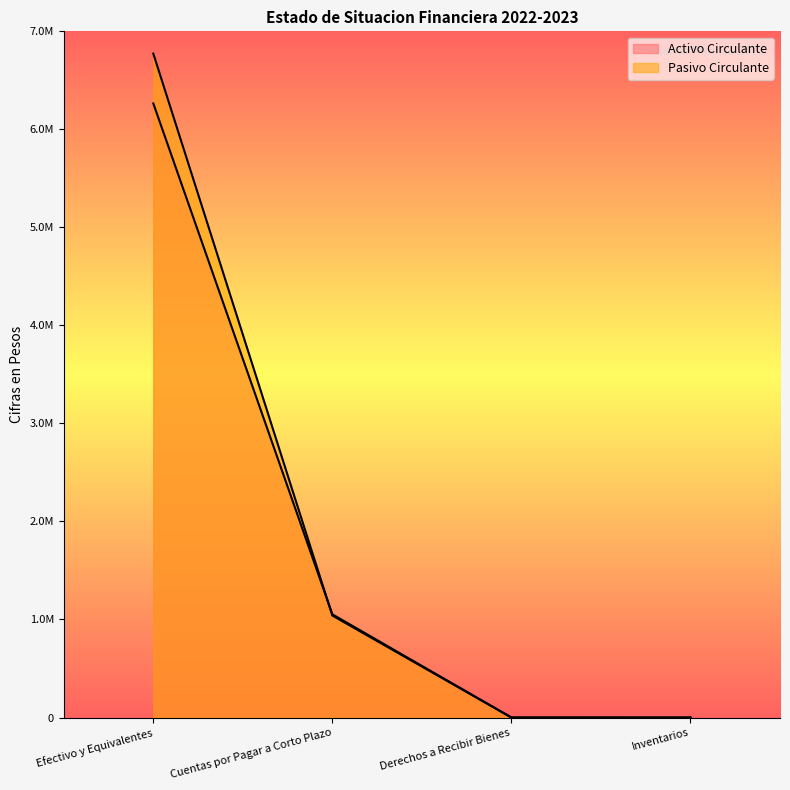

What are all the series names shown in the legend?

Activo Circulante, Pasivo Circulante